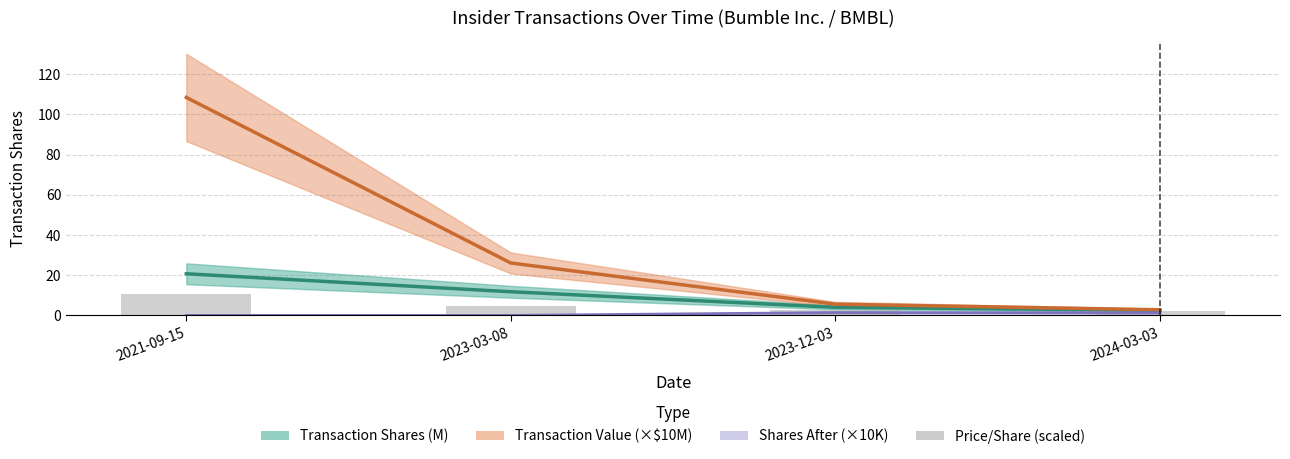

Count the number of data series in this chart.

4